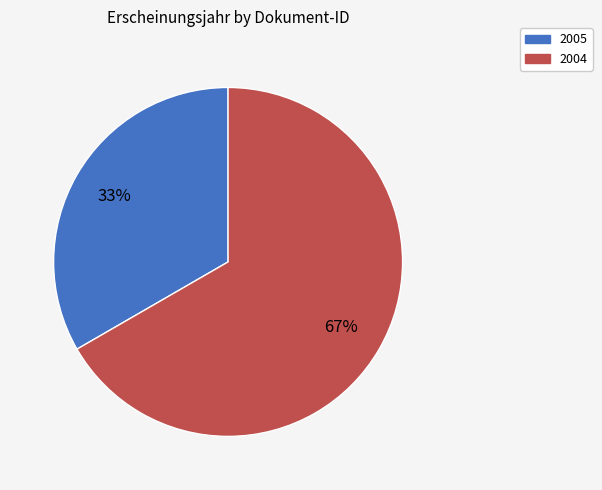

Is there a majority slice in this chart?

Yes